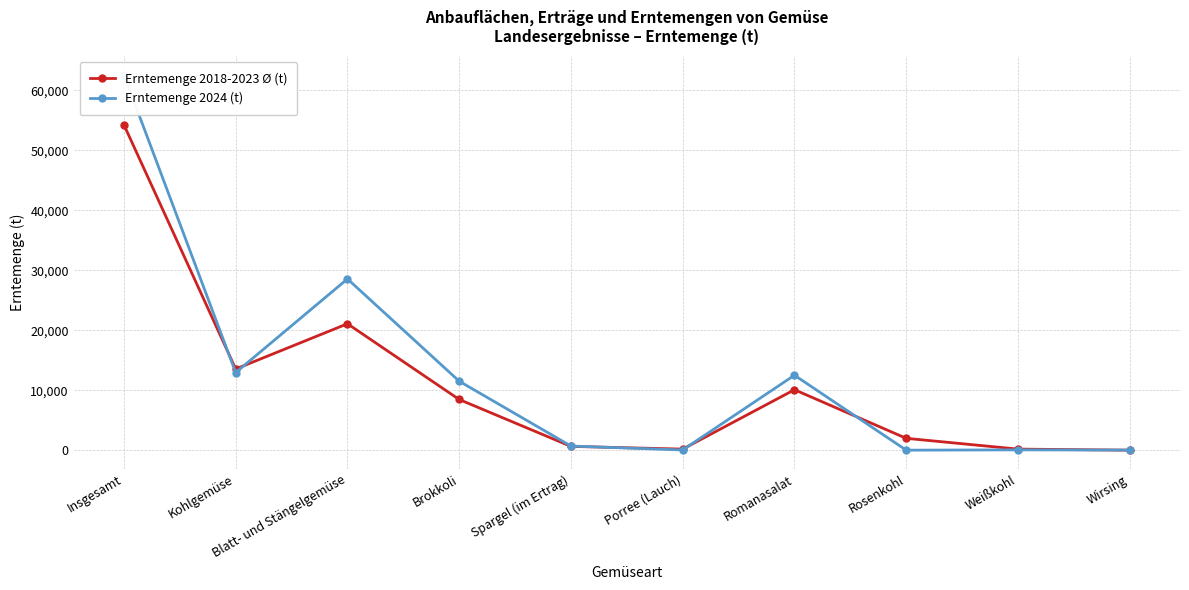

Which category has the lowest value in the Erntemenge 2024 (t) series?

Rosenkohl